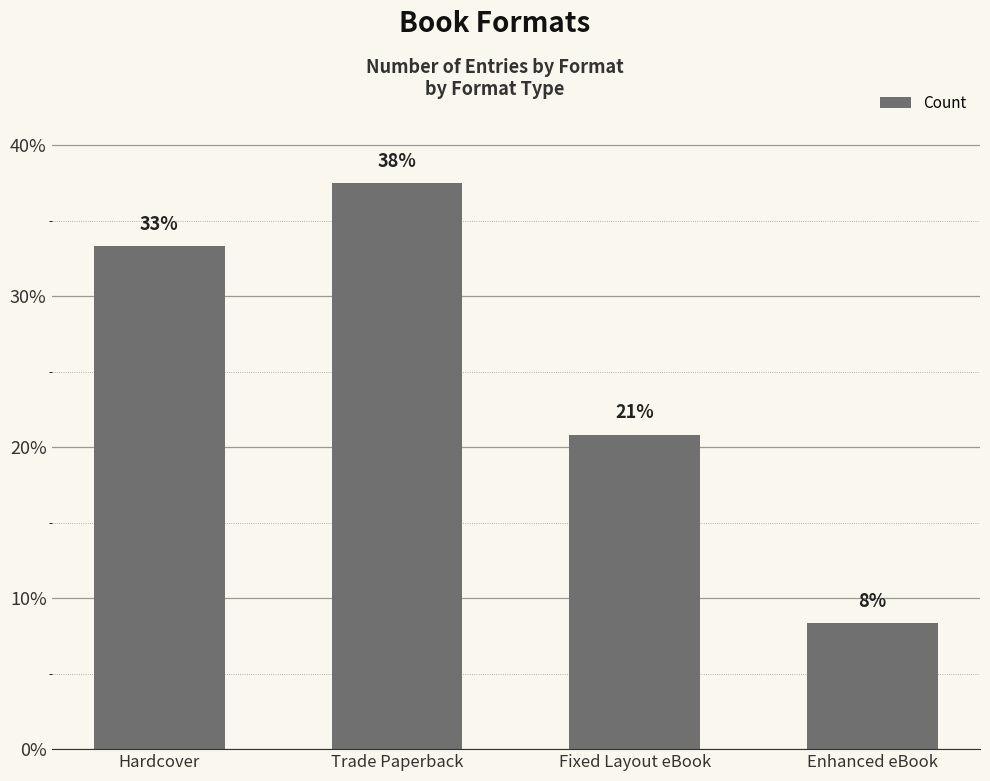

Does the chart contain any negative values?

No